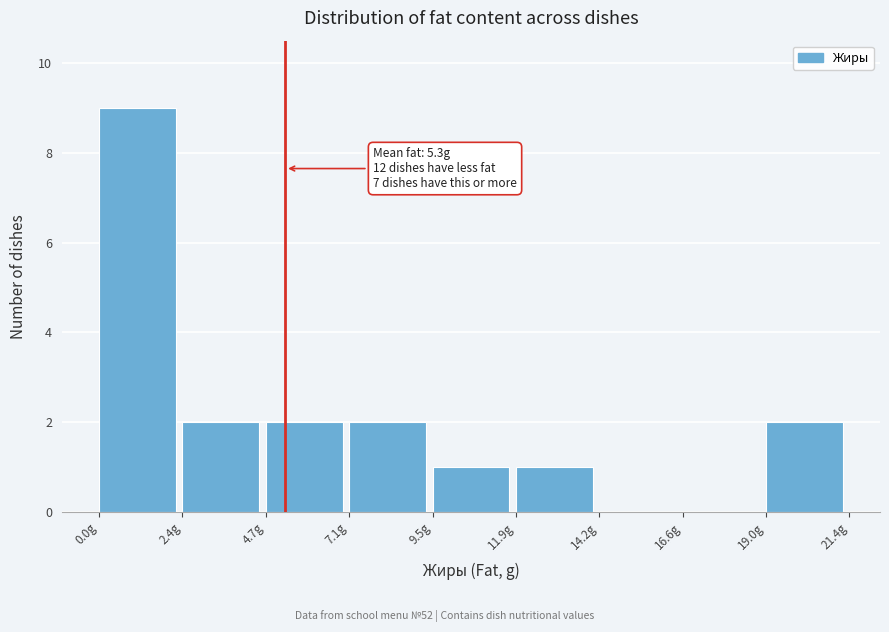

Which range on the x-axis has the tallest bar?

0.0 to 2.5